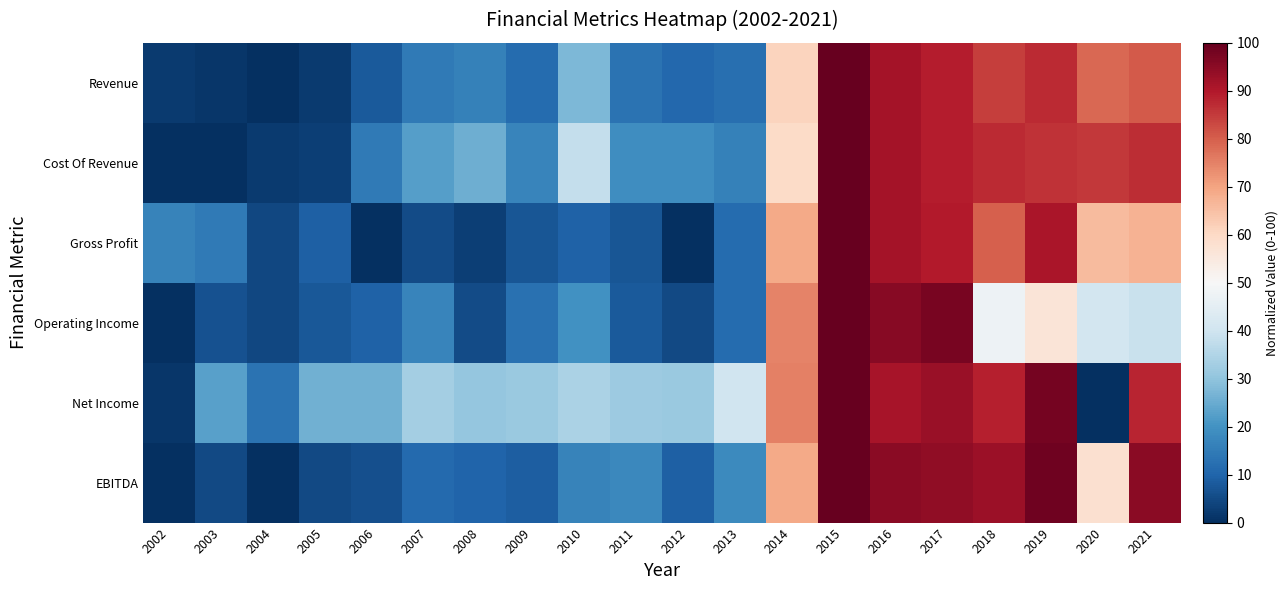

What is the total value across all series at 2016?

556.3